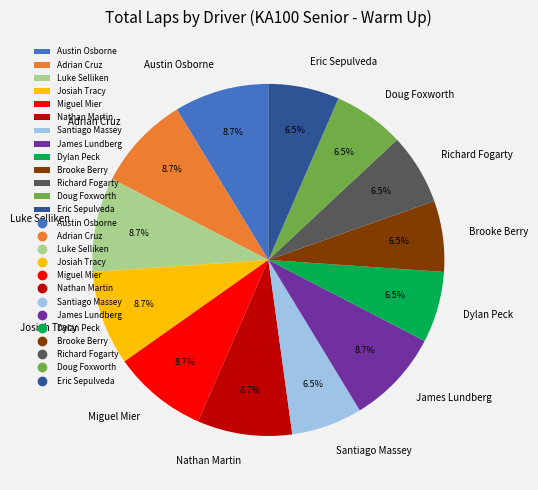

How many segments does this pie chart have?

13